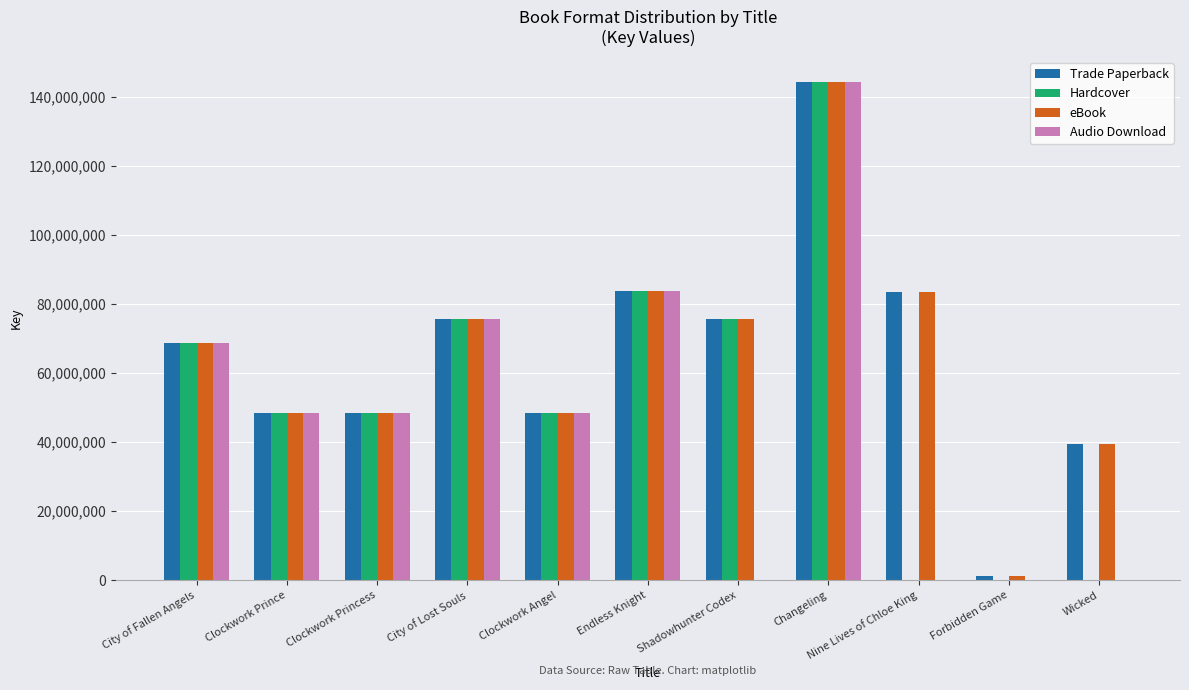

What is the difference between the Audio Download values at Wicked and City of Fallen Angels?

68834930